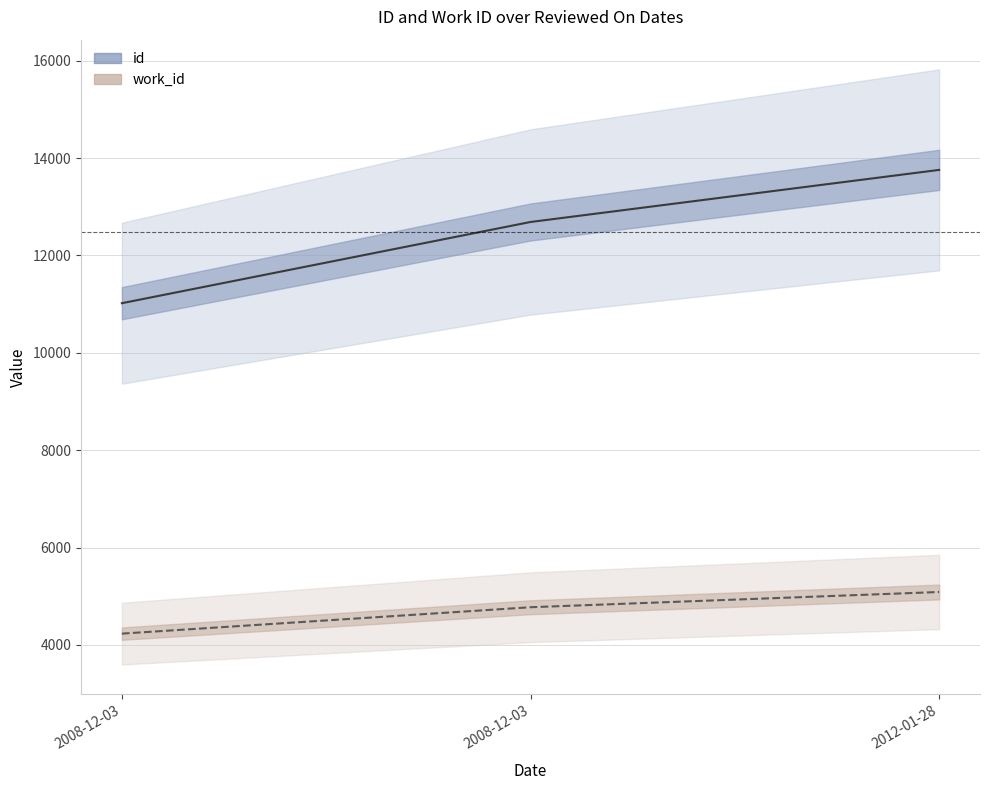

What is the spread (max minus min) of values at 2008-12-03?

6787